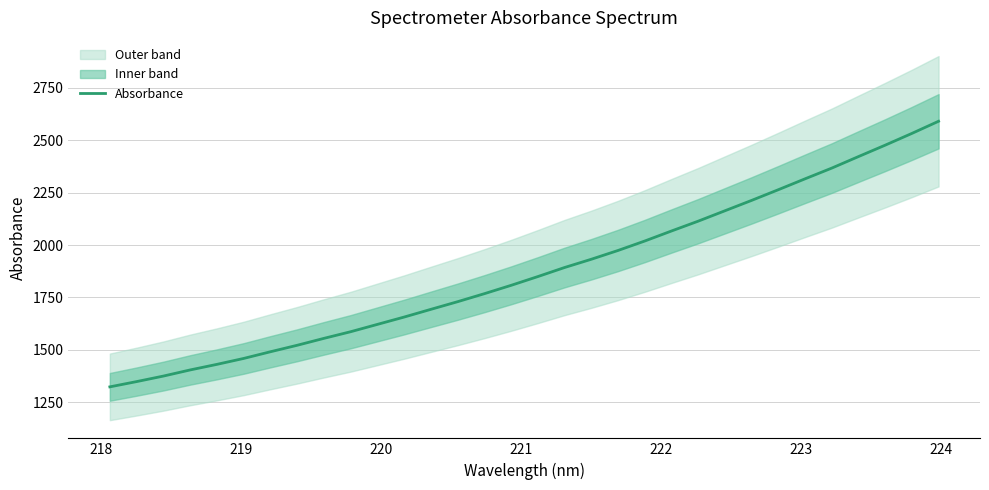

Reading right to left, what are all the values shown in this chart?

2590.6	2532.6	2476.6	2422.1	2367.2	2316.1	2264.1	2213.1	2163.6	2114.1	2067.2	2019.4	1974.2	1932.4	1893.0	1849.8	1807.9	1768.1	1730.0	1693.5	1656.7	1621.7	1586.7	1555.0	1522.0	1491.1	1459.2	1431.0	1404.4	1375.1	1348.8	1323.7